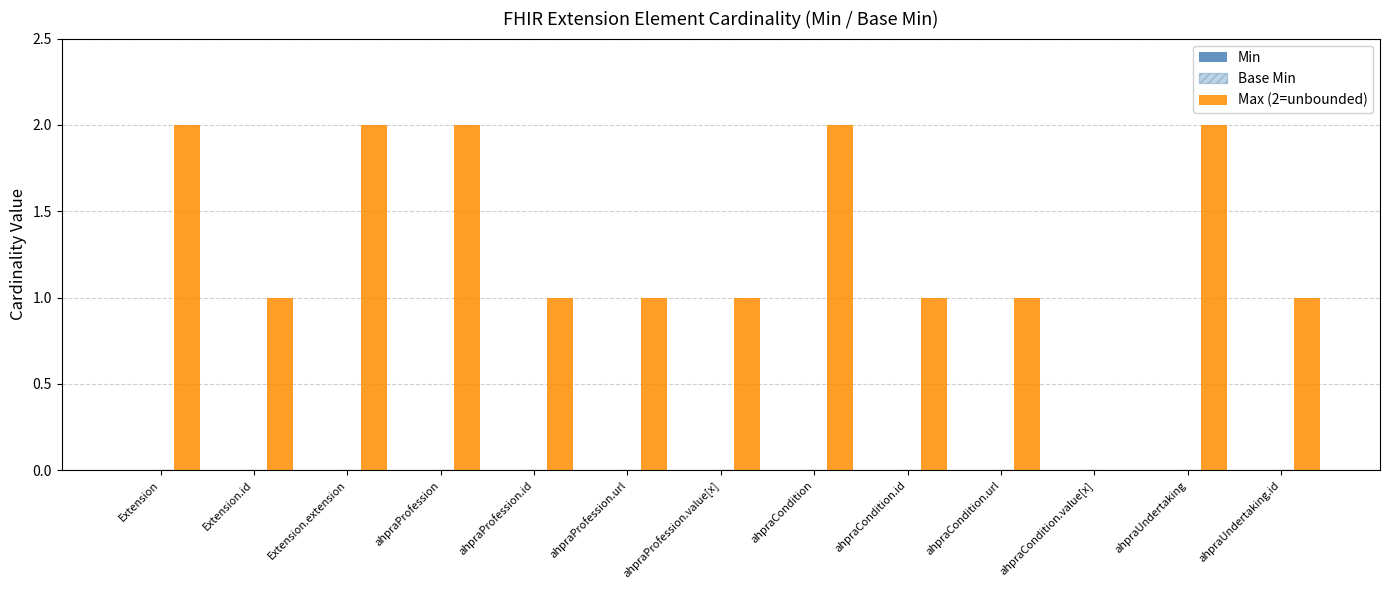

How many data points does each series have?

13